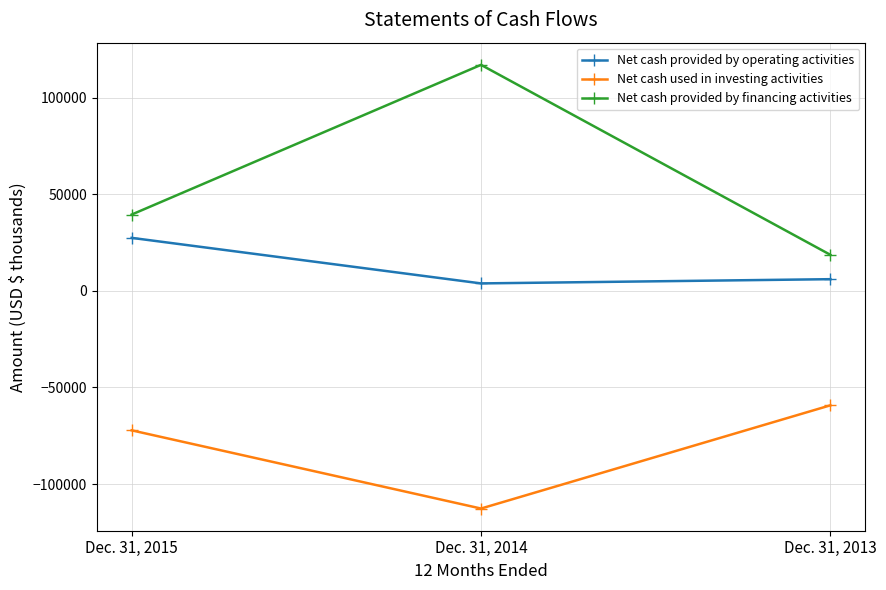

Reading left to right, list all the values displayed in this chart.

Net cash provided by operating activities: Dec. 31, 2015=27379	Dec. 31, 2014=3809	Dec. 31, 2013=5997
Net cash used in investing activities: Dec. 31, 2015=-72219	Dec. 31, 2014=-112686	Dec. 31, 2013=-59273
Net cash provided by financing activities: Dec. 31, 2015=39427	Dec. 31, 2014=116904	Dec. 31, 2013=18599